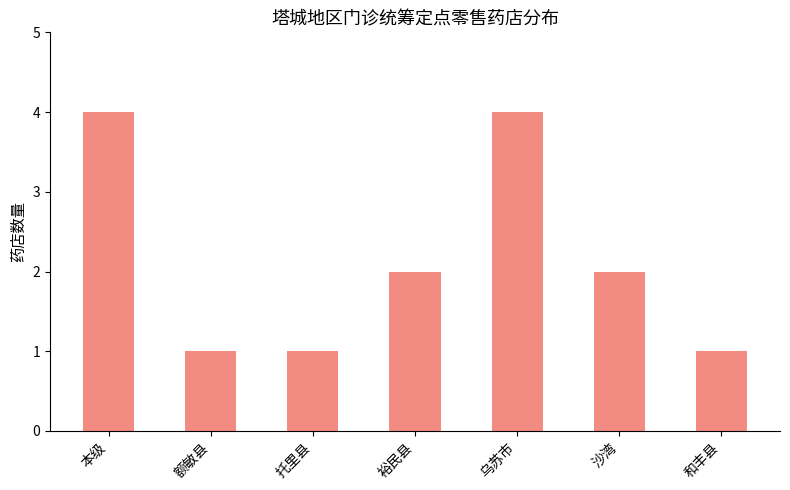

What is the sum of the values at 托里县 and 本级?

5